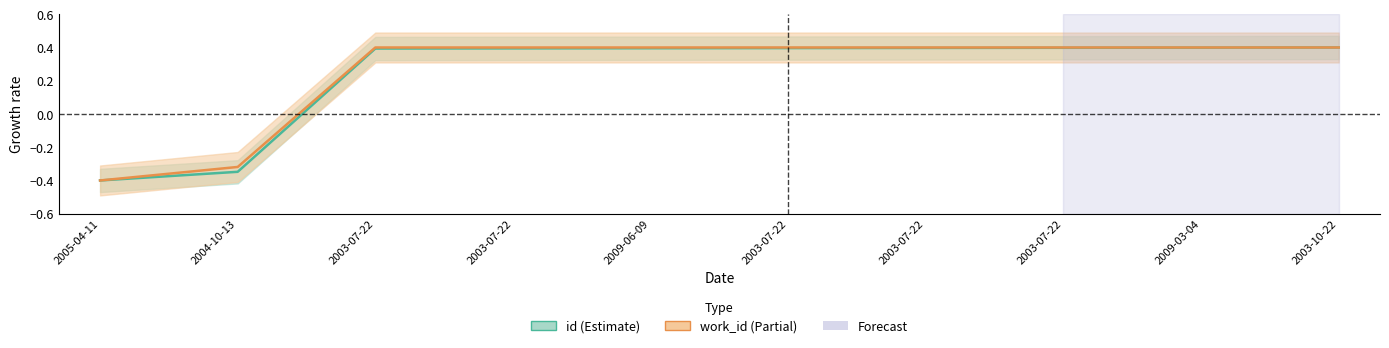

Rank the series at 2009-03-04 from lowest to highest value.

id, work_id